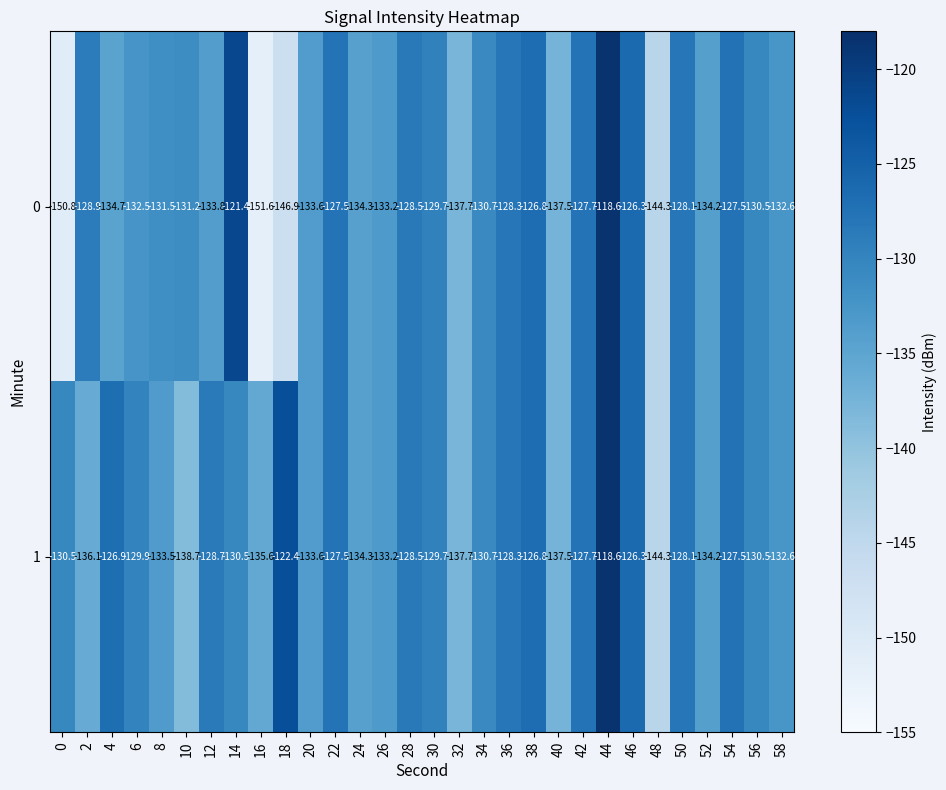

Which series has the widest spread of values?

0